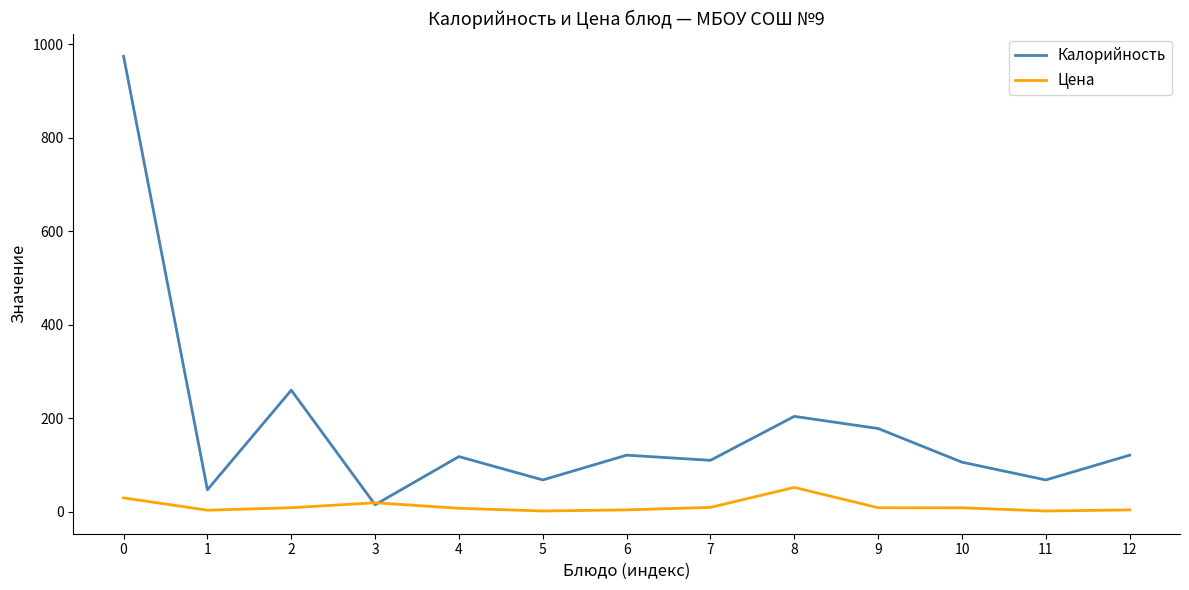

Which series has the largest range (max minus min)?

Калорийность